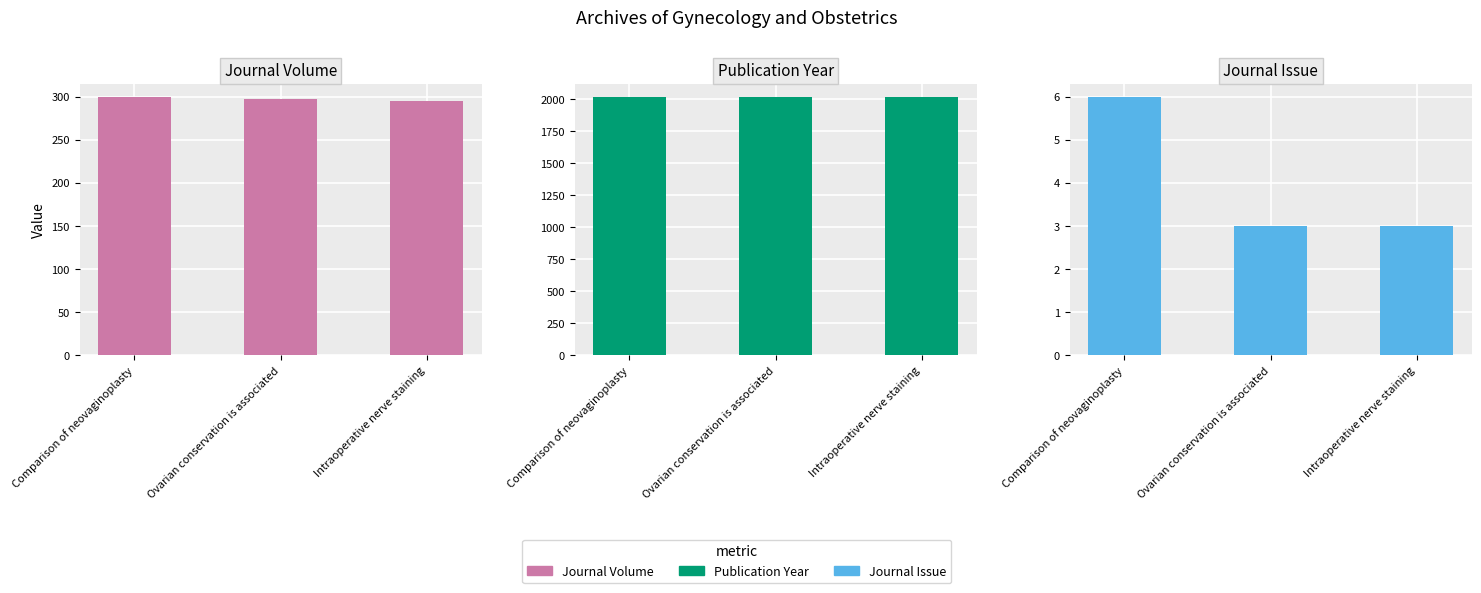

What is the sum of the Journal Volume values at Ovarian conservation is associated and Intraoperative nerve staining?

592